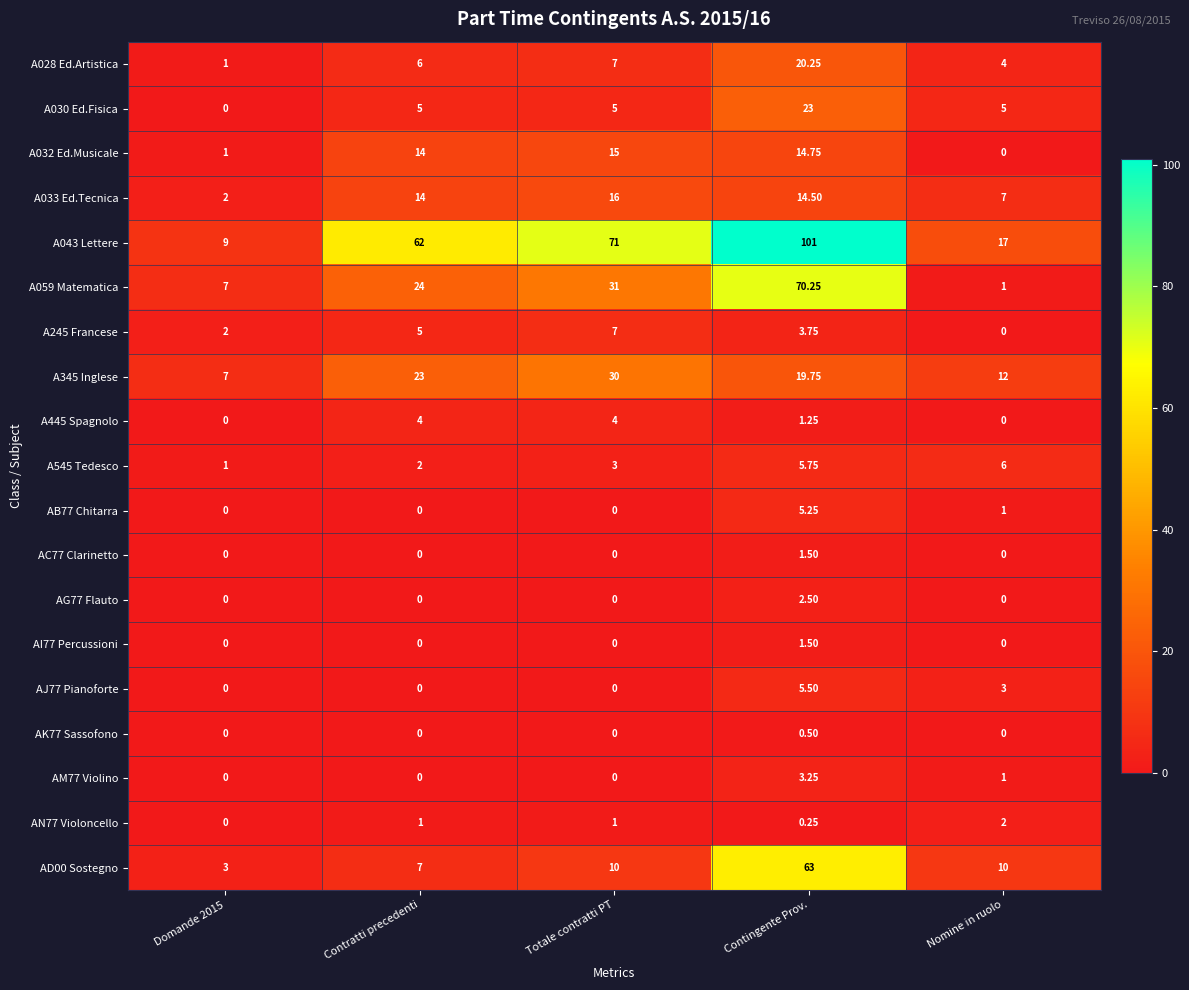

Is the value of A032 Ed.Musicale at Totale contratti PT greater than the value of AM77 Violino at Contingente Prov.?

Yes